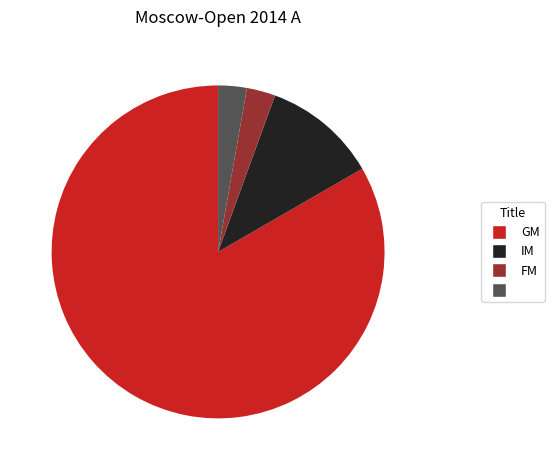

Is there a majority slice in this chart?

Yes